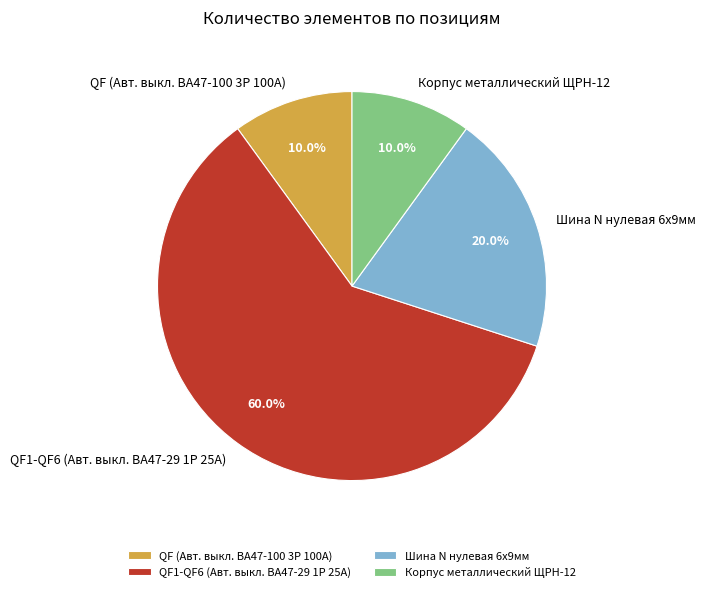

Which slice represents more than half of the pie?

QF1-QF6 (Авт. выкл. ВА47-29 1Р 25А)